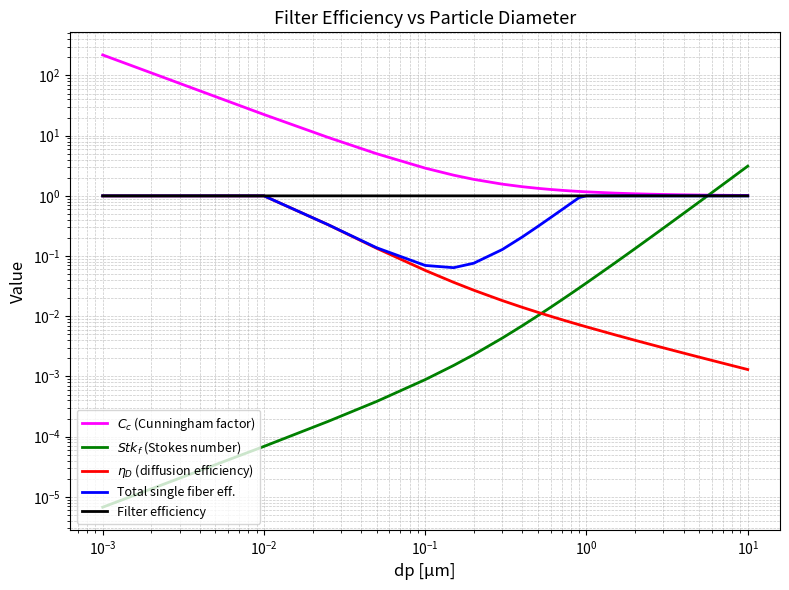

Which series has the largest total across all categories?

$C_c$ (Cunningham factor)